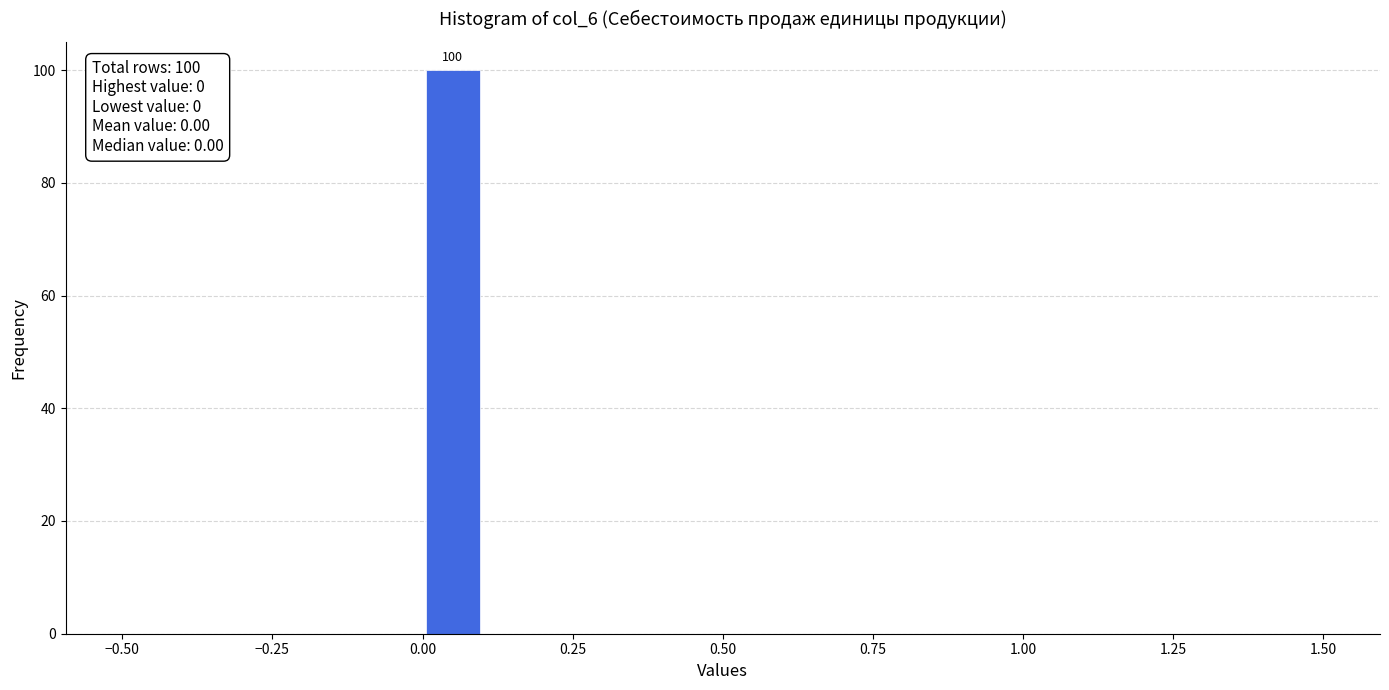

Read against the x-axis, roughly where is the centre of the tallest bar?

0.05